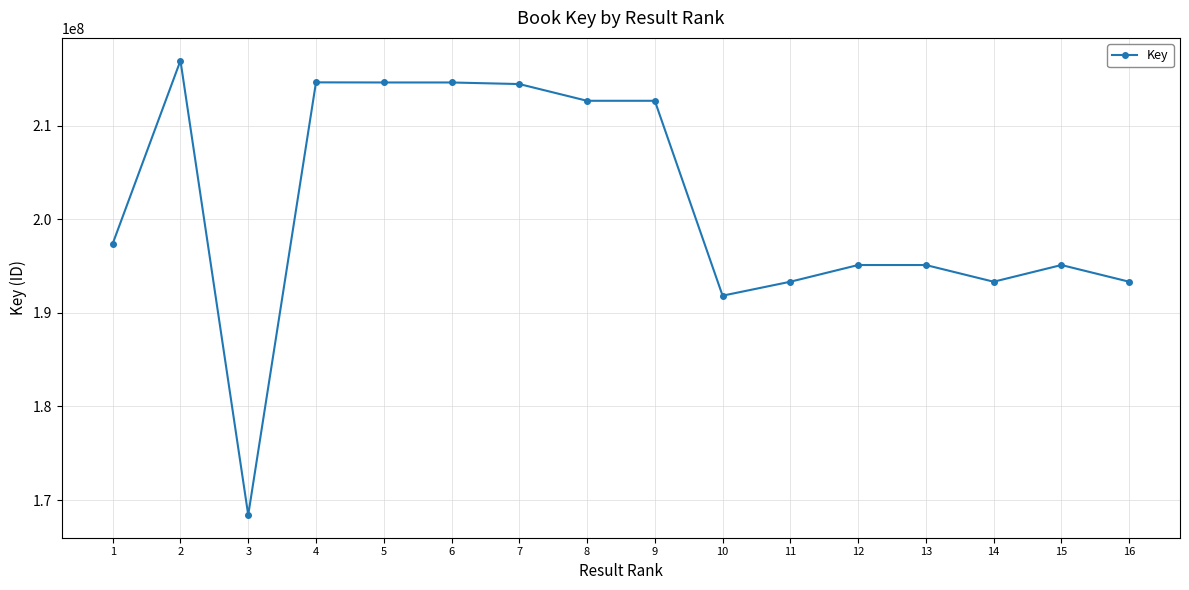

Is it true that the value at 10 is 191832875?

True